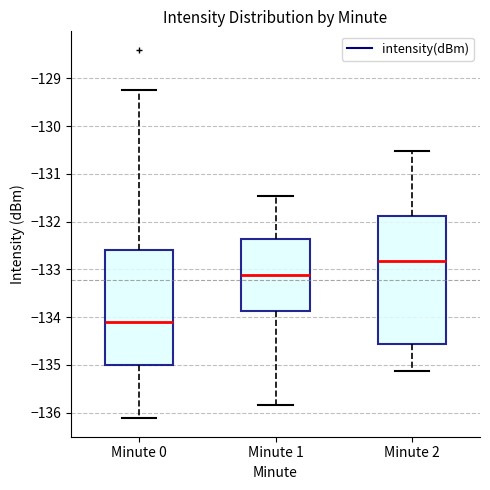

Comparing the boxes themselves (not the whiskers), which one is the tallest?

Minute 2